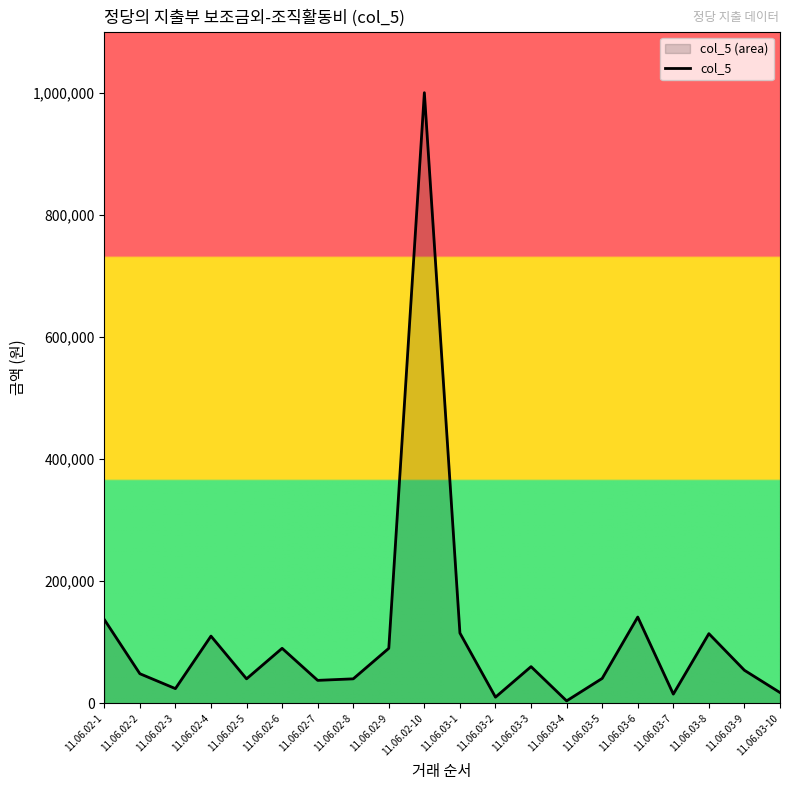

Rank the categories by value from lowest to highest.

11.06.03-4, 11.06.03-2, 11.06.03-7, 11.06.03-10, 11.06.02-3, 11.06.02-7, 11.06.02-5, 11.06.02-8, 11.06.03-5, 11.06.02-2, 11.06.03-9, 11.06.03-3, 11.06.02-6, 11.06.02-9, 11.06.02-4, 11.06.03-8, 11.06.03-1, 11.06.02-1, 11.06.03-6, 11.06.02-10